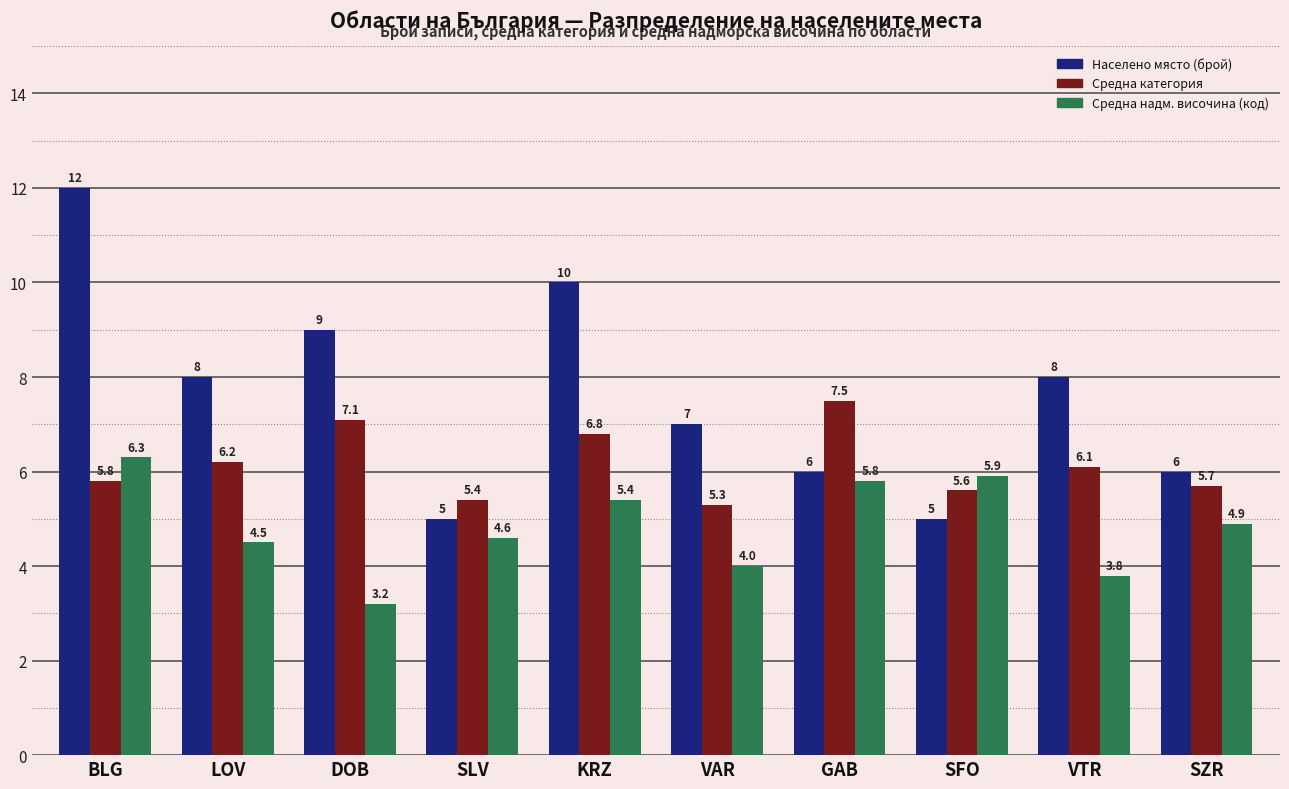

The Населено място (брой) series shows 8.0 at VTR. True or false?

True